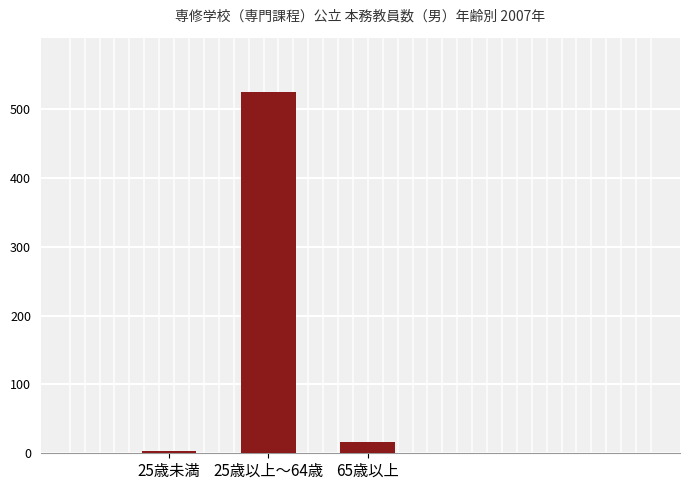

Reading right to left, list all the values displayed in this chart.

16.0	525.0	3.0